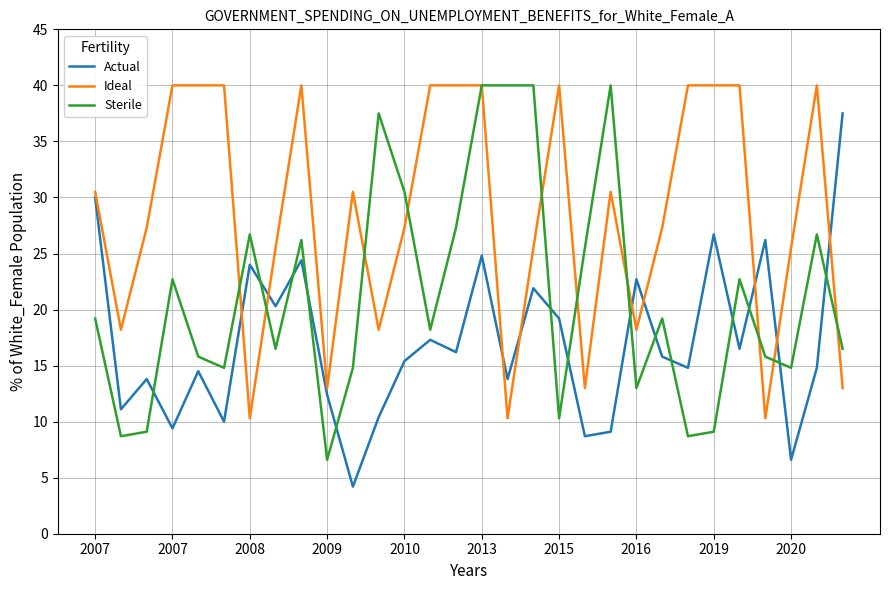

In Sterile, how many points are lower than both neighbors (excluding endpoints)?

9